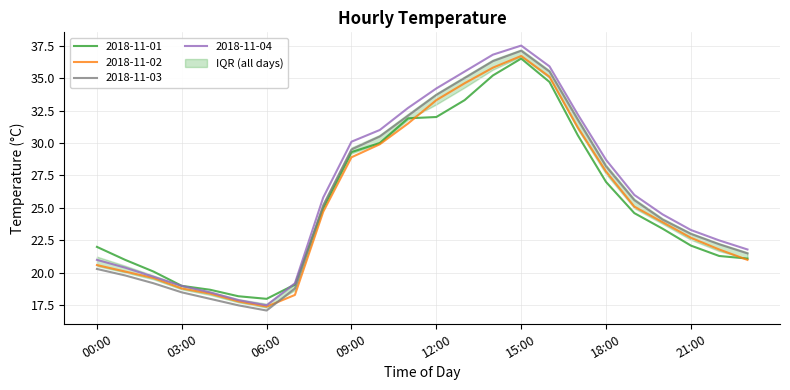

What value does the 2018-11-01 series have at 13:00?

33.3